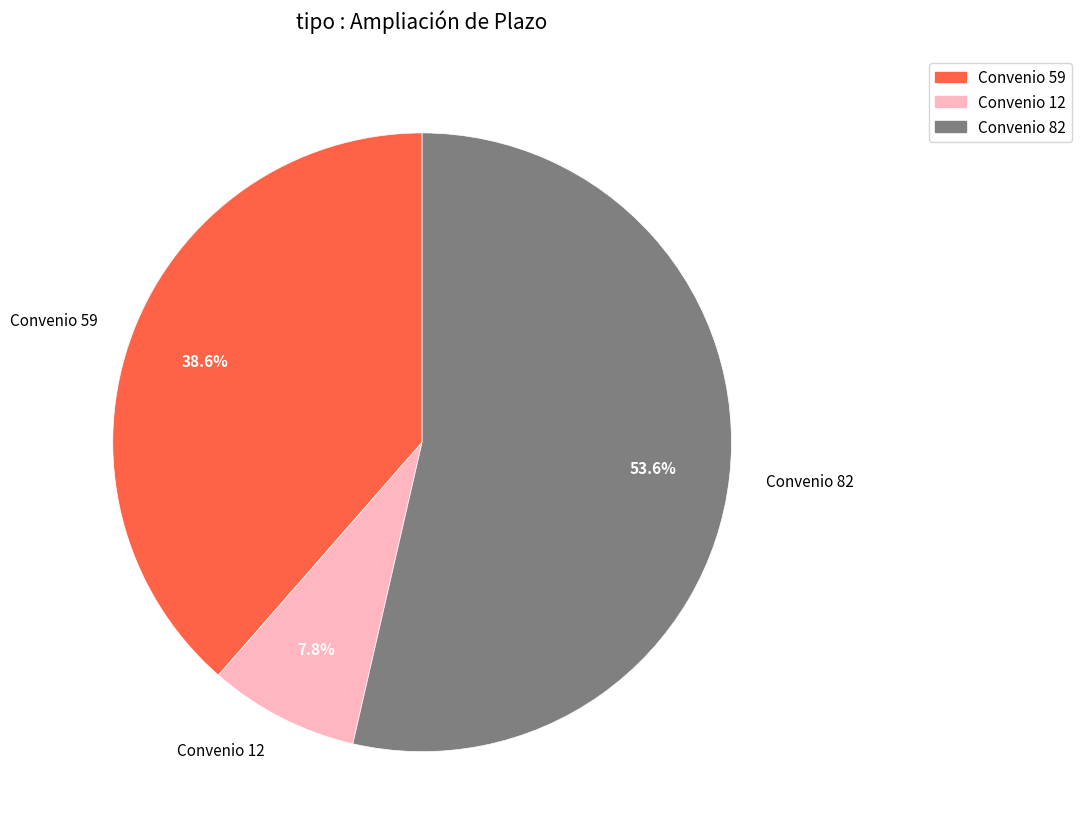

To the nearest percent, what is the difference between the largest and smallest slice percentages?

46%